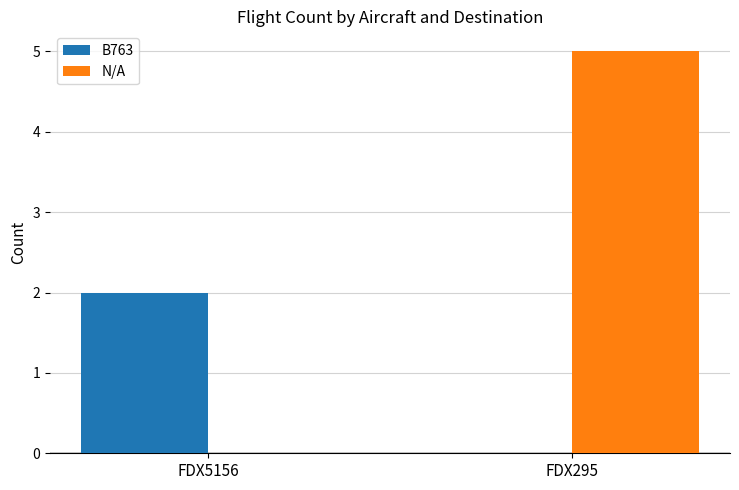

What is the spread (max minus min) of values at FDX5156?

2